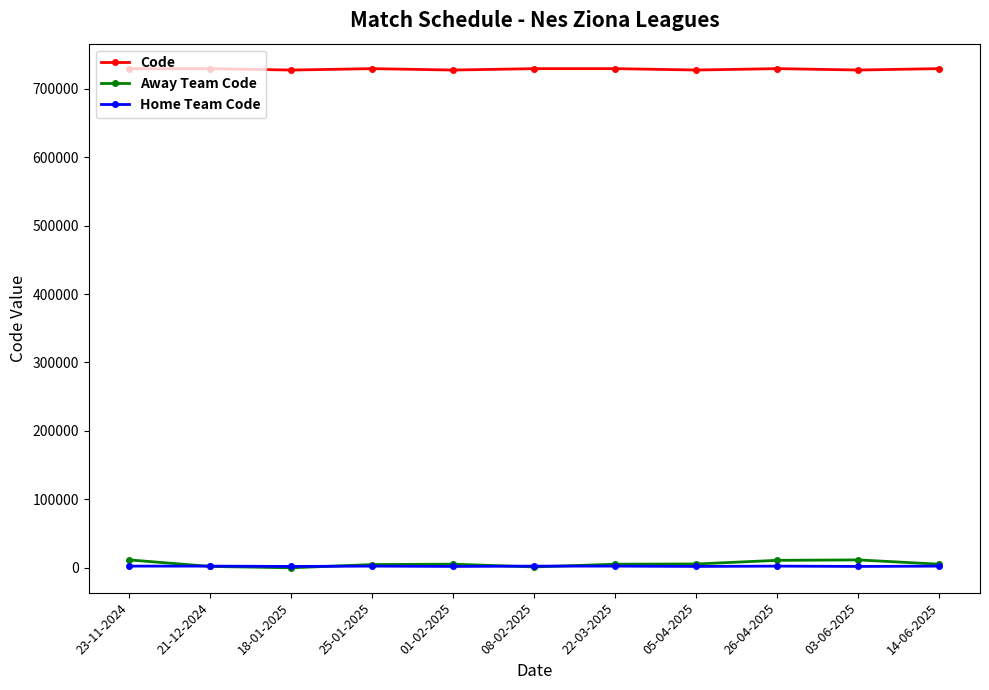

What is the total value across all series at 08-02-2025?

733129